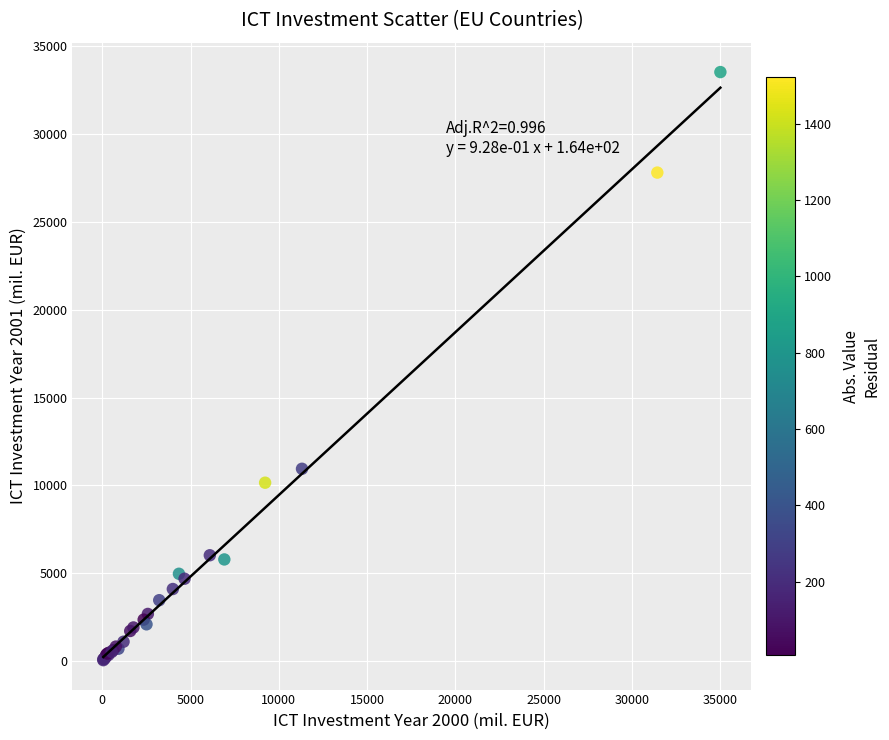

What Y value in the scatter plot is closest to 16789?

10940.8